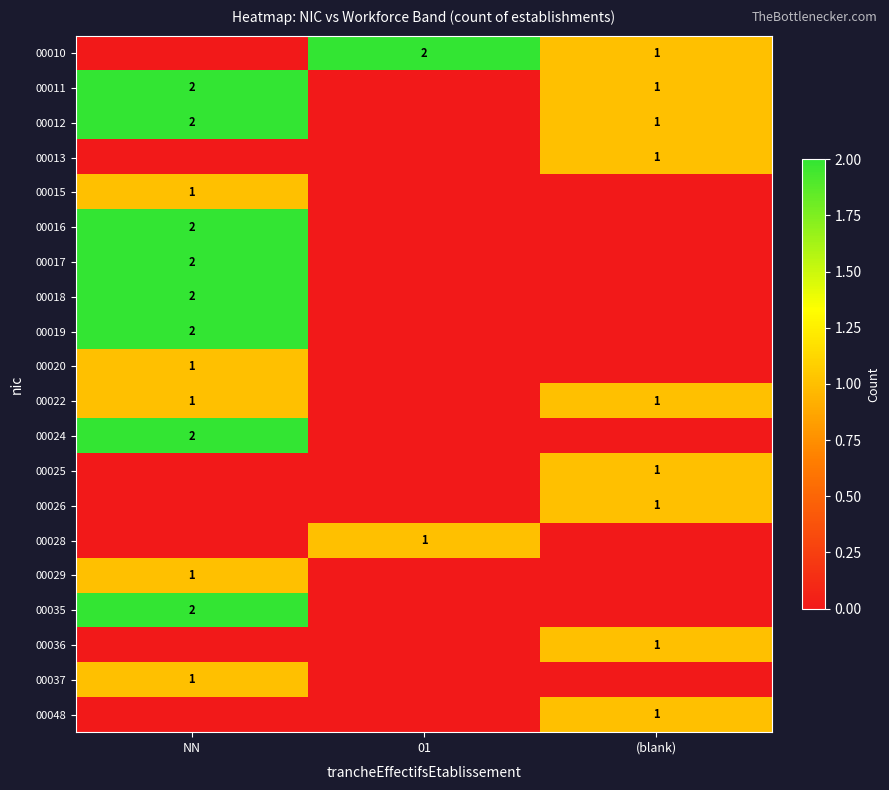

The 00010 series shows 3 at 01. True or false?

False